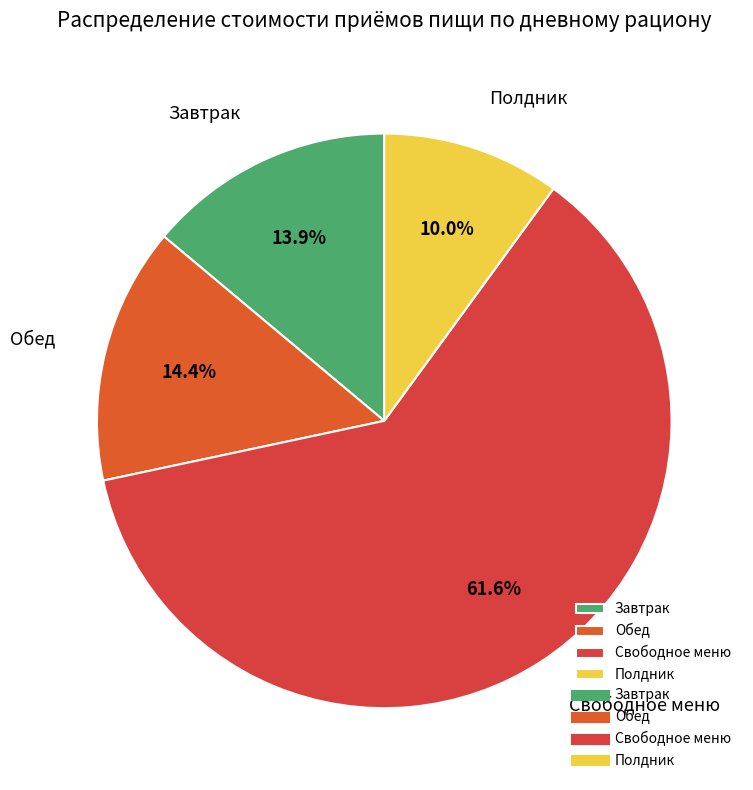

What is the smallest slice in the pie chart?

Полдник